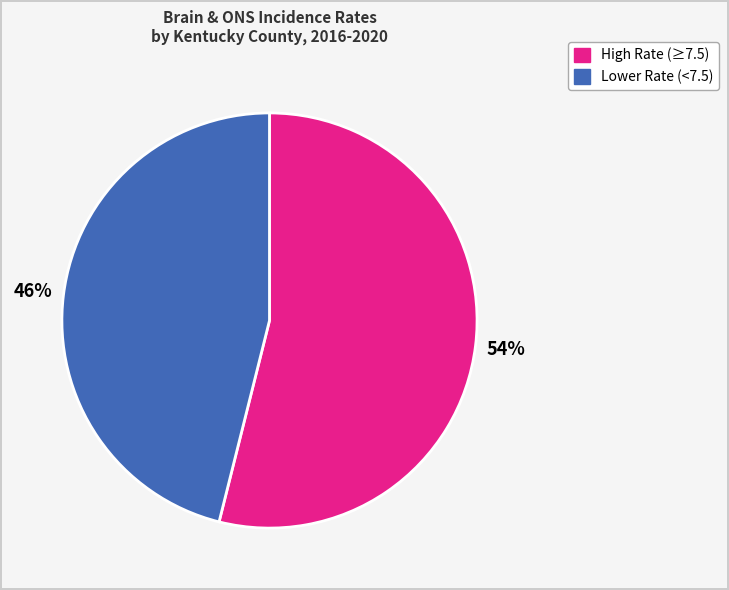

Rank the categories by value from lowest to highest.

Lower Rate (<7.5), High Rate (≥7.5)